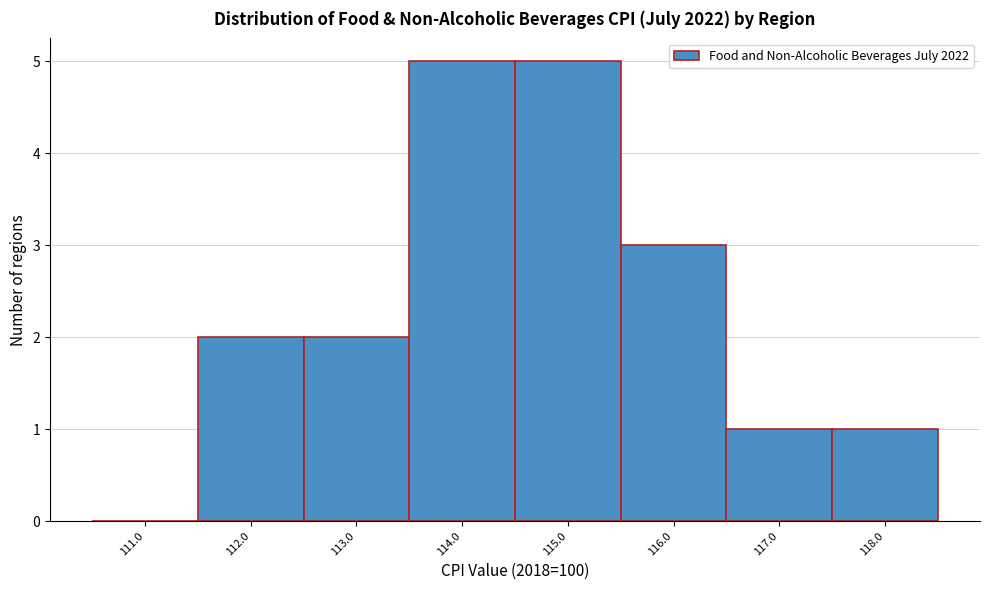

Reading left to right, list every bar in this chart as the range it spans on the x-axis followed by its height. The values are not printed on the chart, so give them approximately, as read against the axis.

110.5 to 111.5: 0
111.5 to 112.5: 2
112.5 to 113.5: 2
113.5 to 114.5: 5
114.5 to 115.5: 5
115.5 to 116.5: 3
116.5 to 117.5: 1
117.5 to 118.5: 1